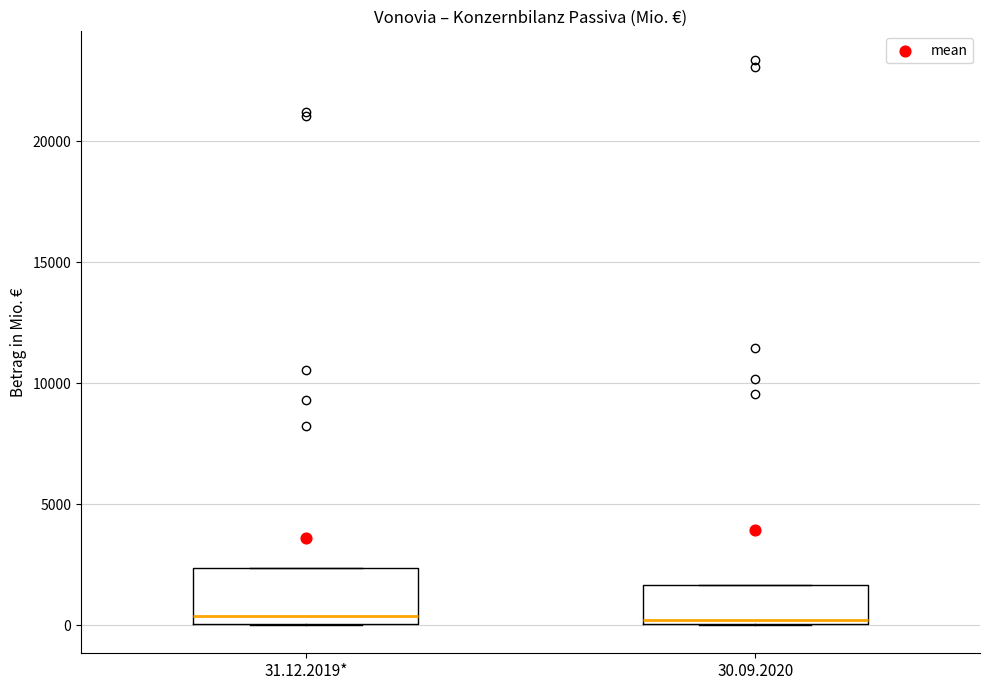

Where is the upper edge of the box for 30.09.2020 on the y-axis? The values are not printed on the chart, so give them approximately, as read against the axis.

1500